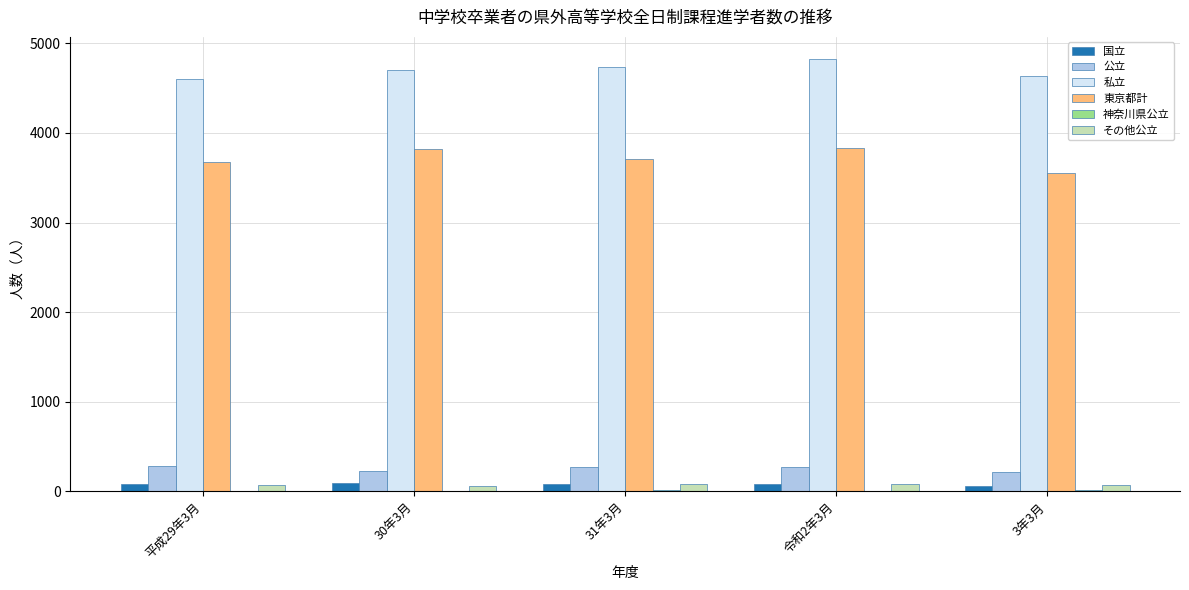

Which series has the largest total across all categories?

私立